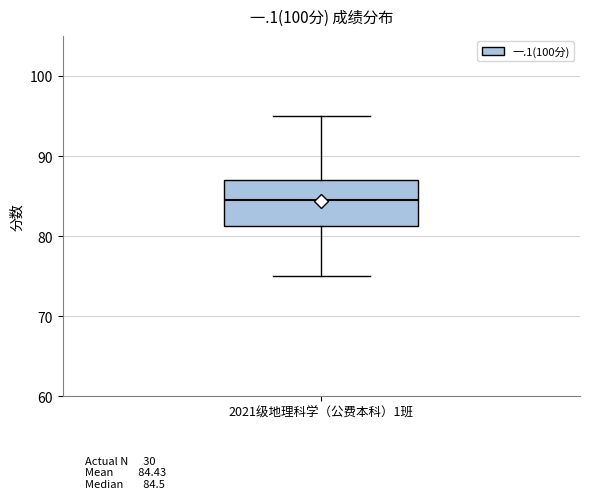

Where does the median line of the box for 2021级地理科学（公费本科）1班 sit on the y-axis? The values are not printed on the chart, so give them approximately, as read against the axis.

85